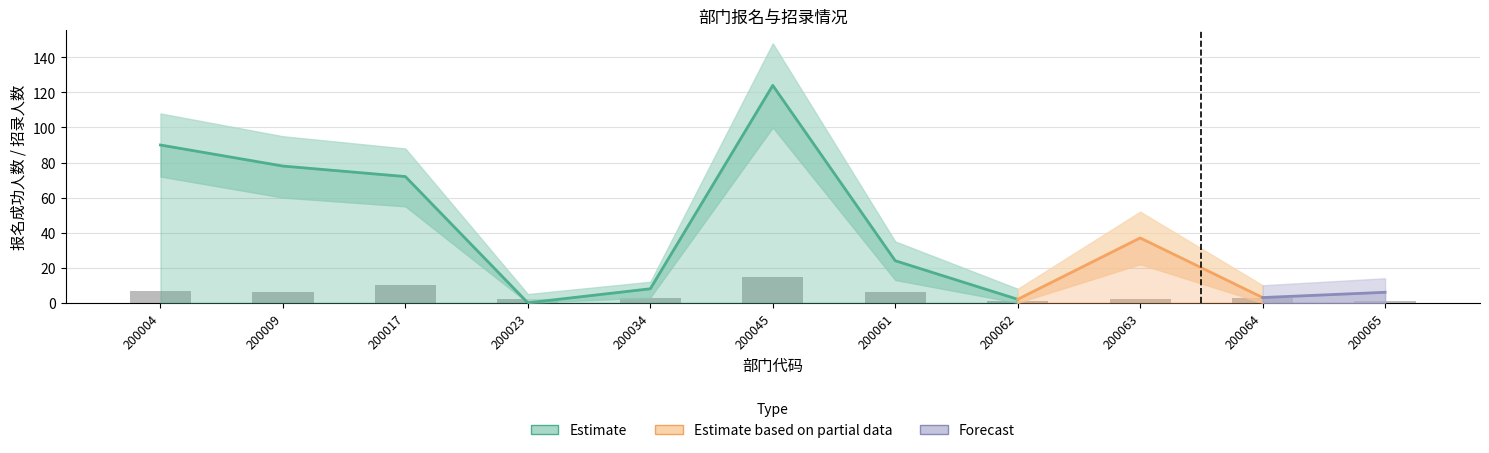

How many values in 报名成功人数_lower are above zero?

7